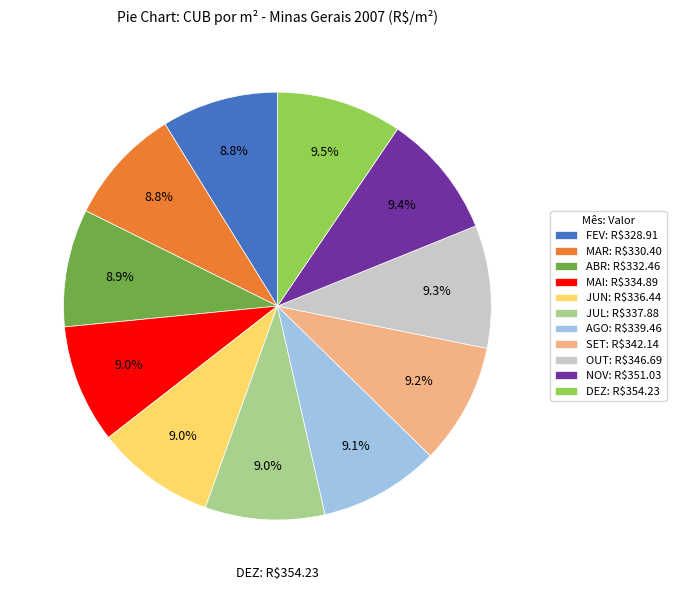

To the nearest percent, what is the combined percentage of OUT and MAR?

18%